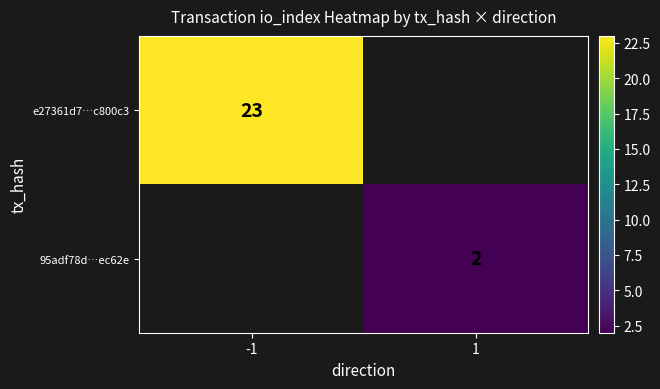

The value of 95adf78d…ec62e at 1 is 1.3. True or false?

False